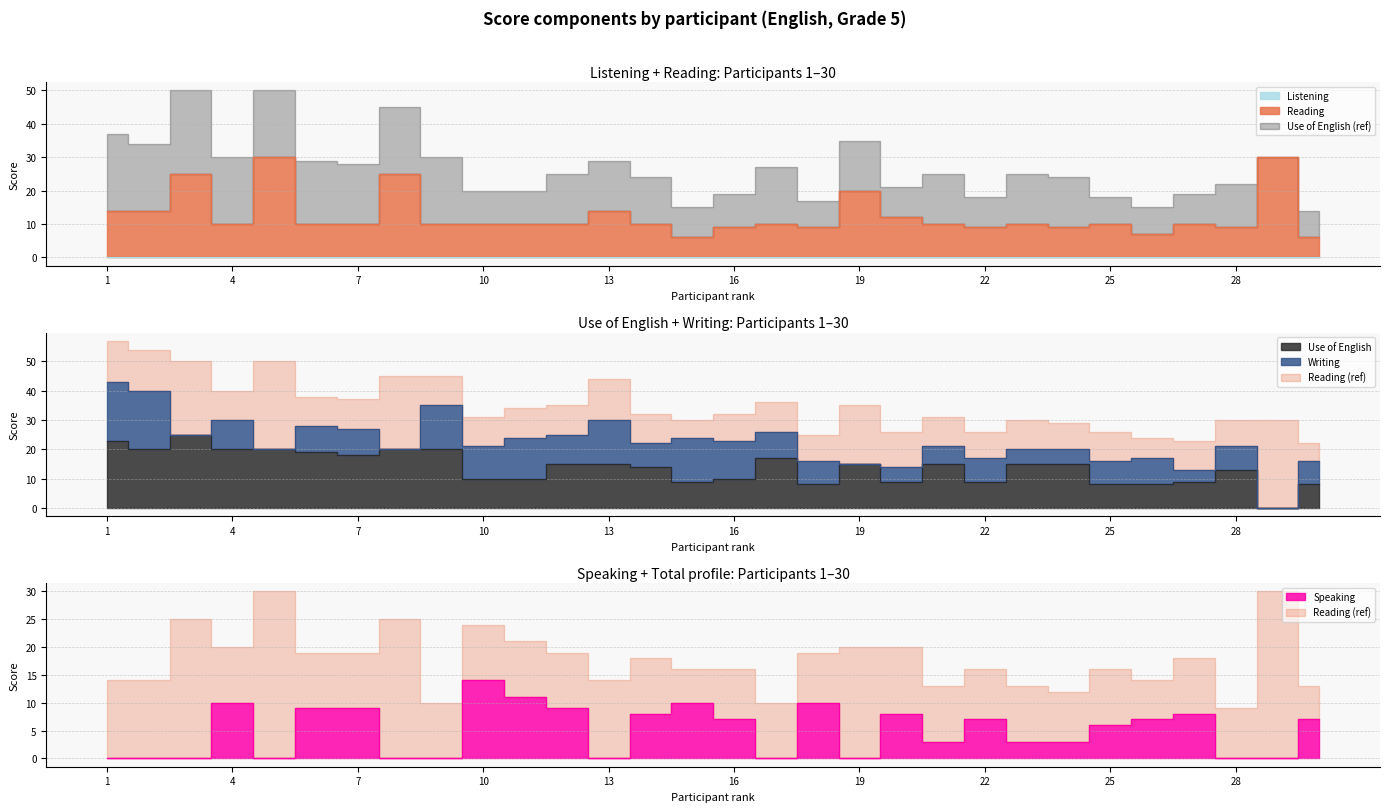

The value of Use of English at 22 is 9. True or false?

True